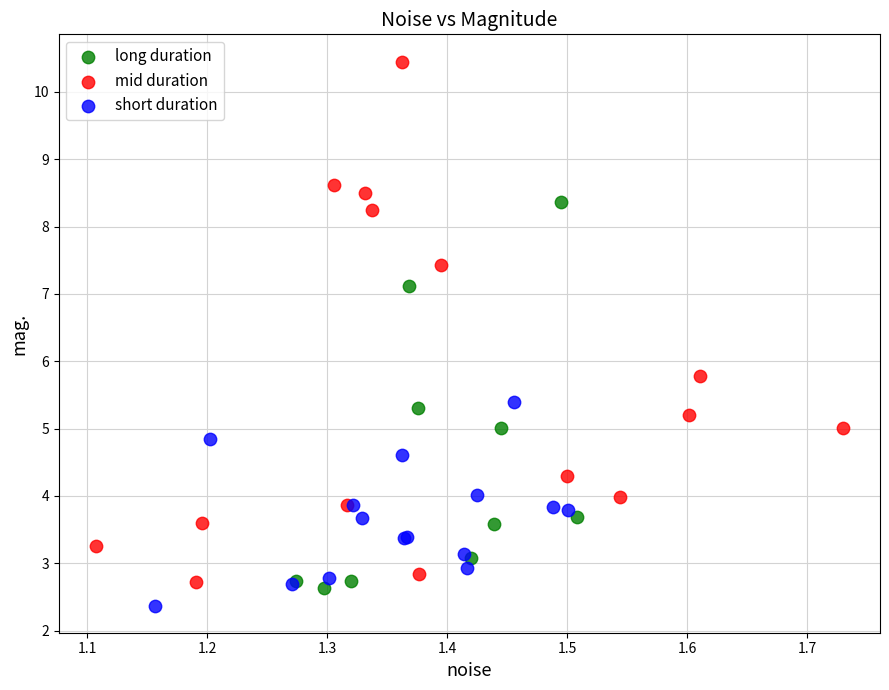

Which series reaches the maximum Y coordinate?

mid duration